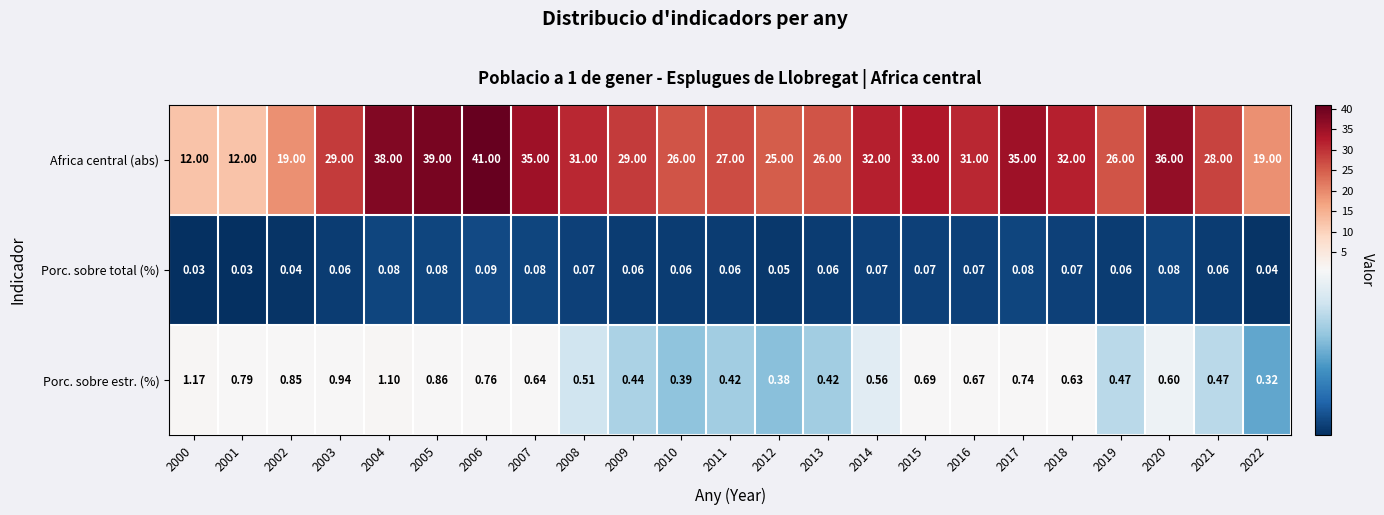

Which series has the largest total across all categories?

Africa central (abs)